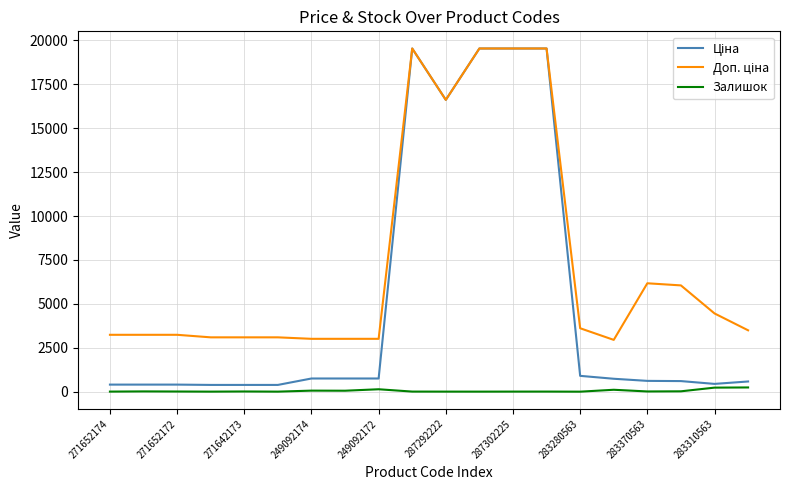

What is the greatest value displayed?

19542.7